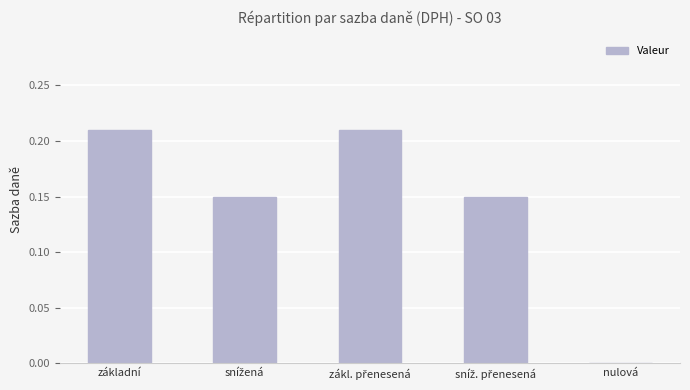

True or false: the data shows -0.1 at nulová.

False